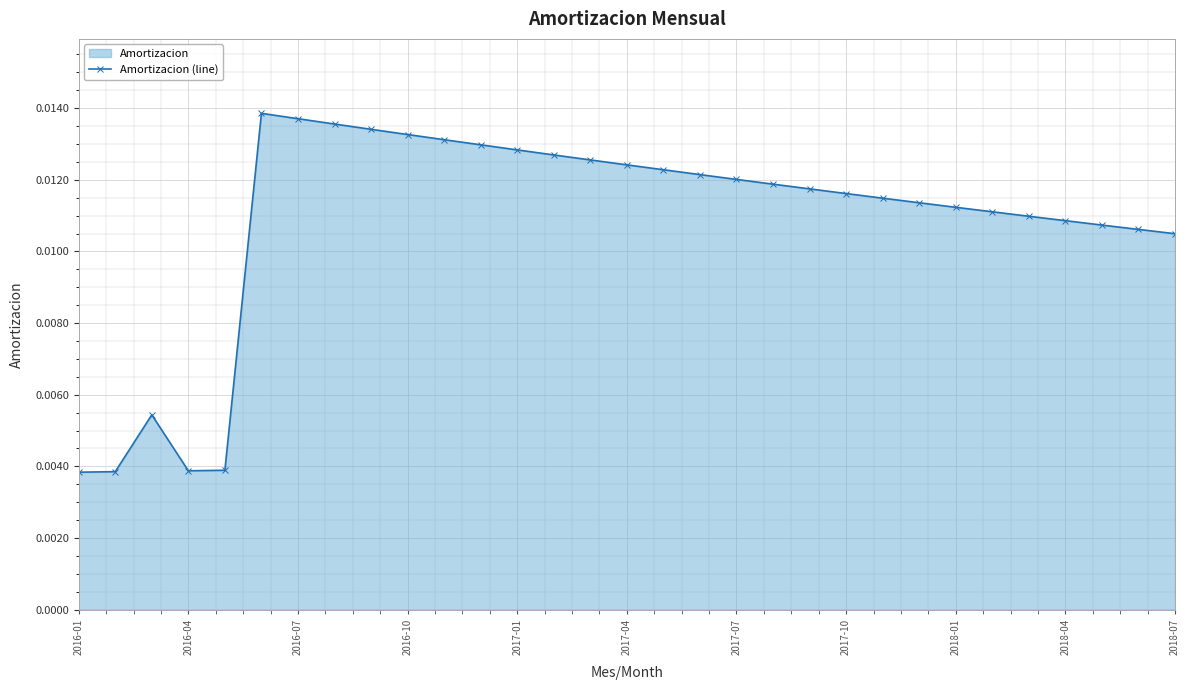

Which has a higher value, 11 or 28?

11